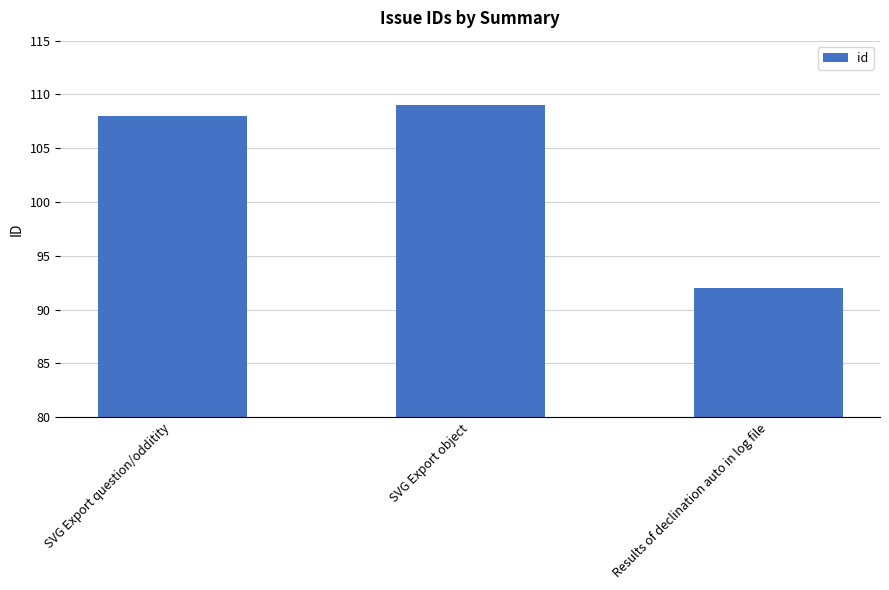

Is it true that the value at SVG Export question/odditity is 108?

True